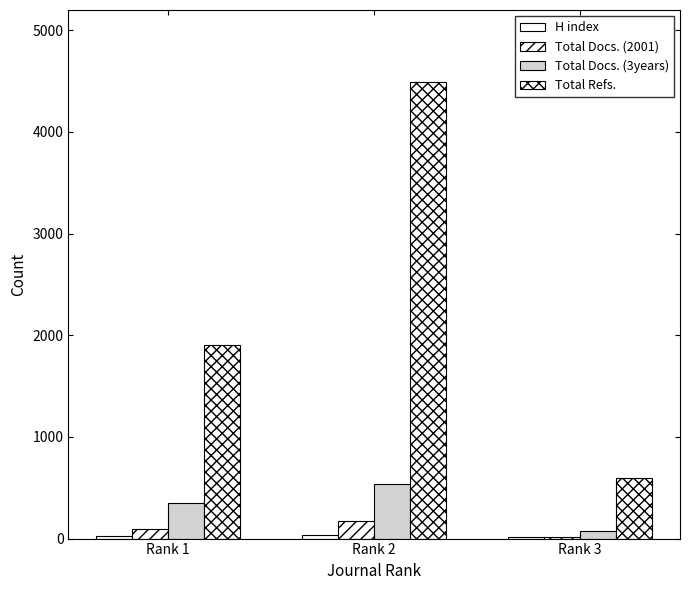

What is the value of the Total Docs. (2001) bar at the 3rd from the left?

20